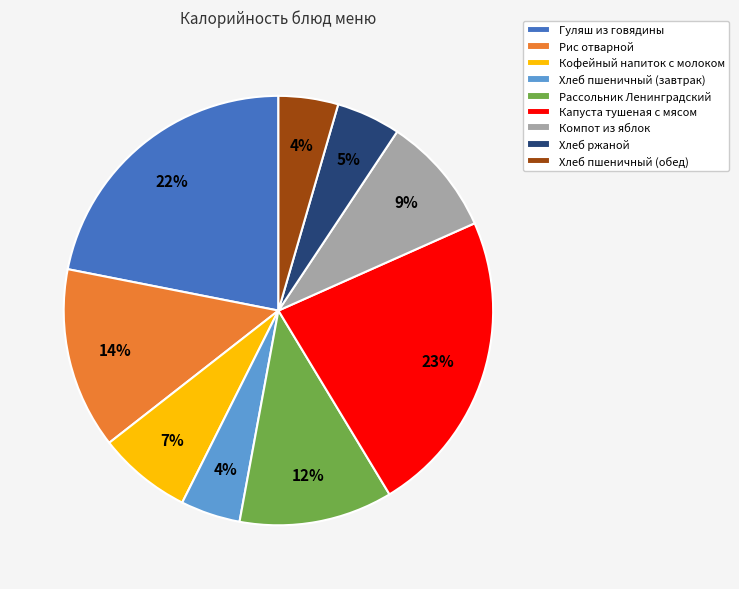

What is the largest slice in the pie chart?

Капуста тушеная с мясом